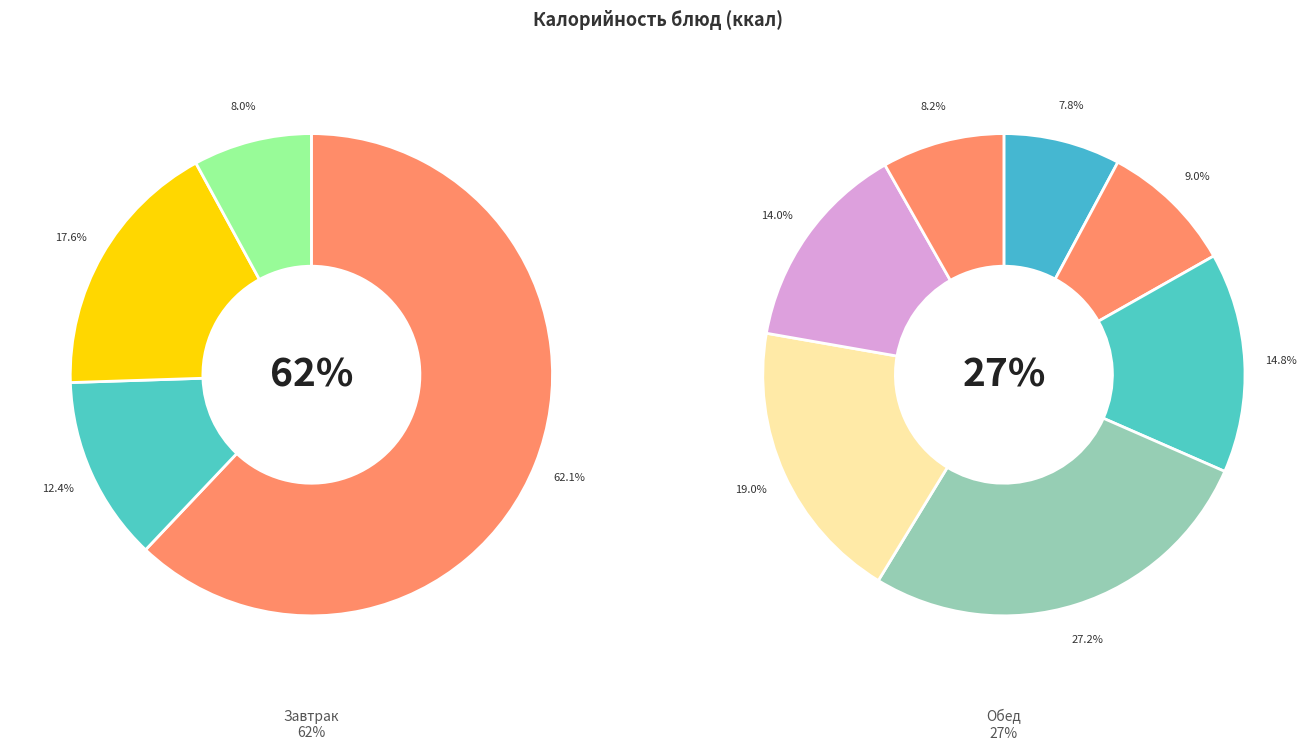

Which slice is the largest?

Каша манная молочная